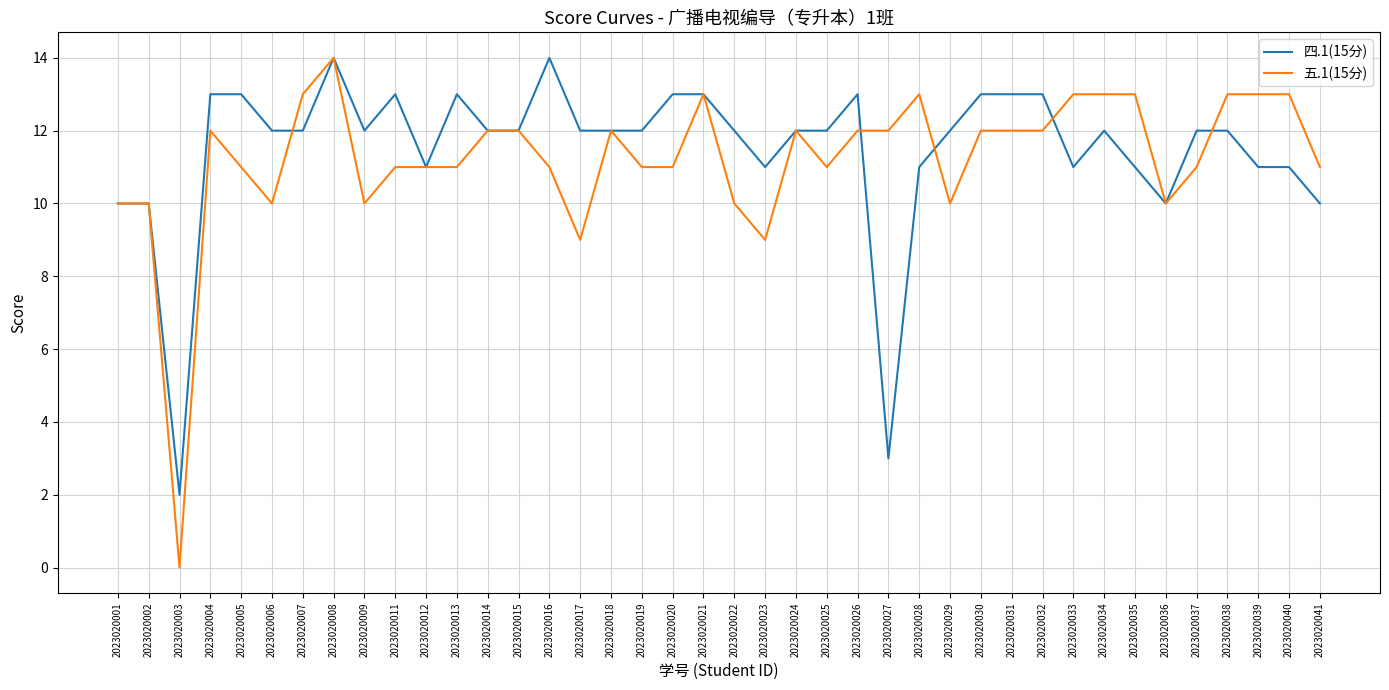

What is the average value of the 五.1(15分) series?

11